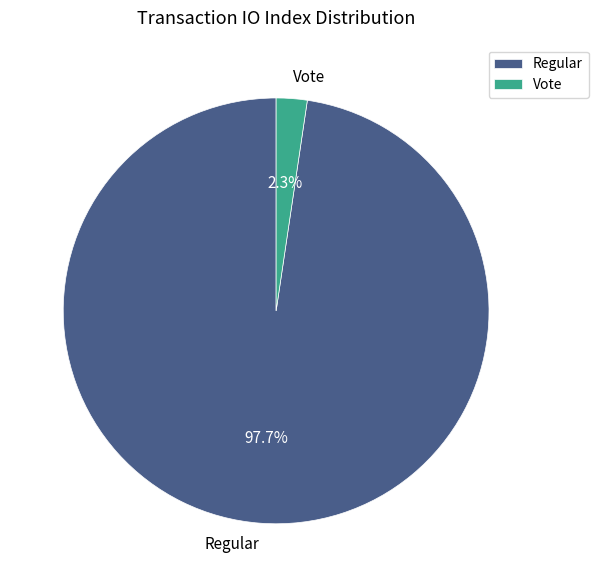

Which slice is the largest?

Regular